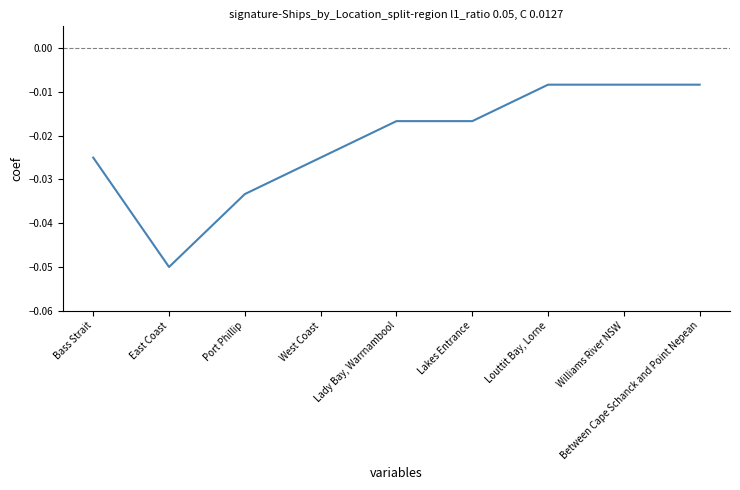

What position from the left is Williams River NSW?

8